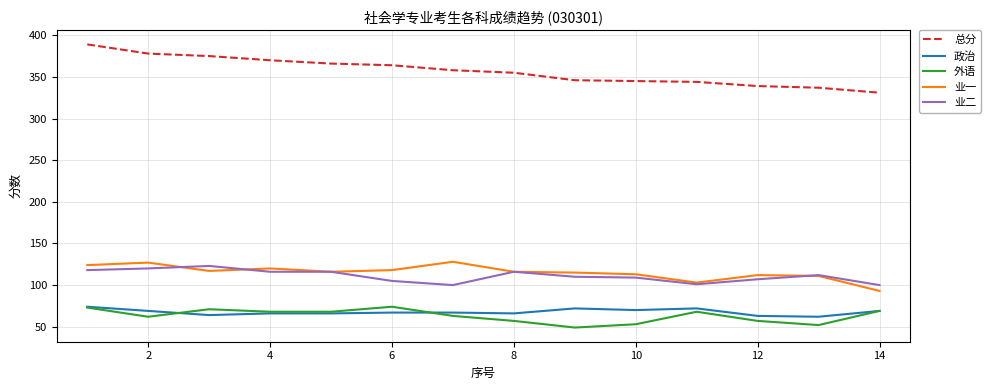

What is the maximum value for 总分?

389